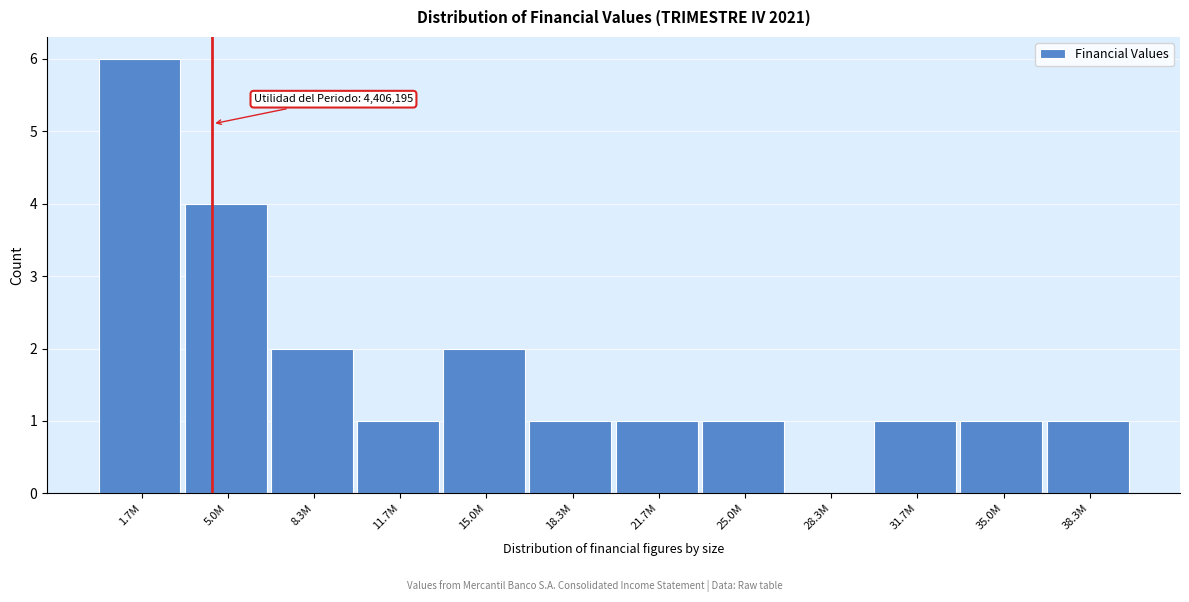

Reading left to right, what are all the values shown in this chart?

1.7M=6	5.0M=4	8.3M=2	11.7M=1	15.0M=2	18.3M=1	21.7M=1	25.0M=1	28.3M=0	31.7M=1	35.0M=1	38.3M=1